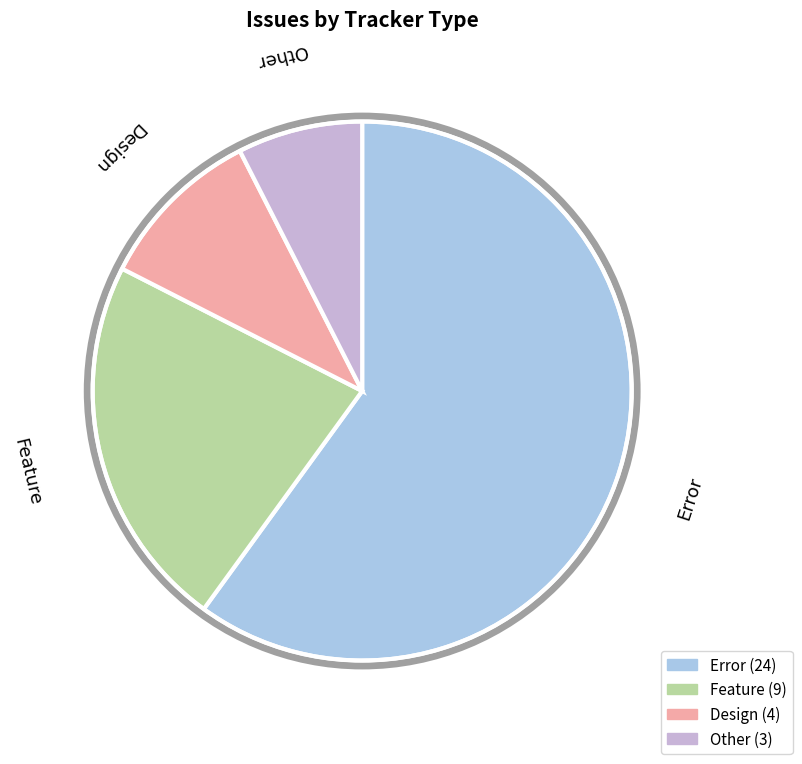

Is it true that Design is 20% of the pie?

False